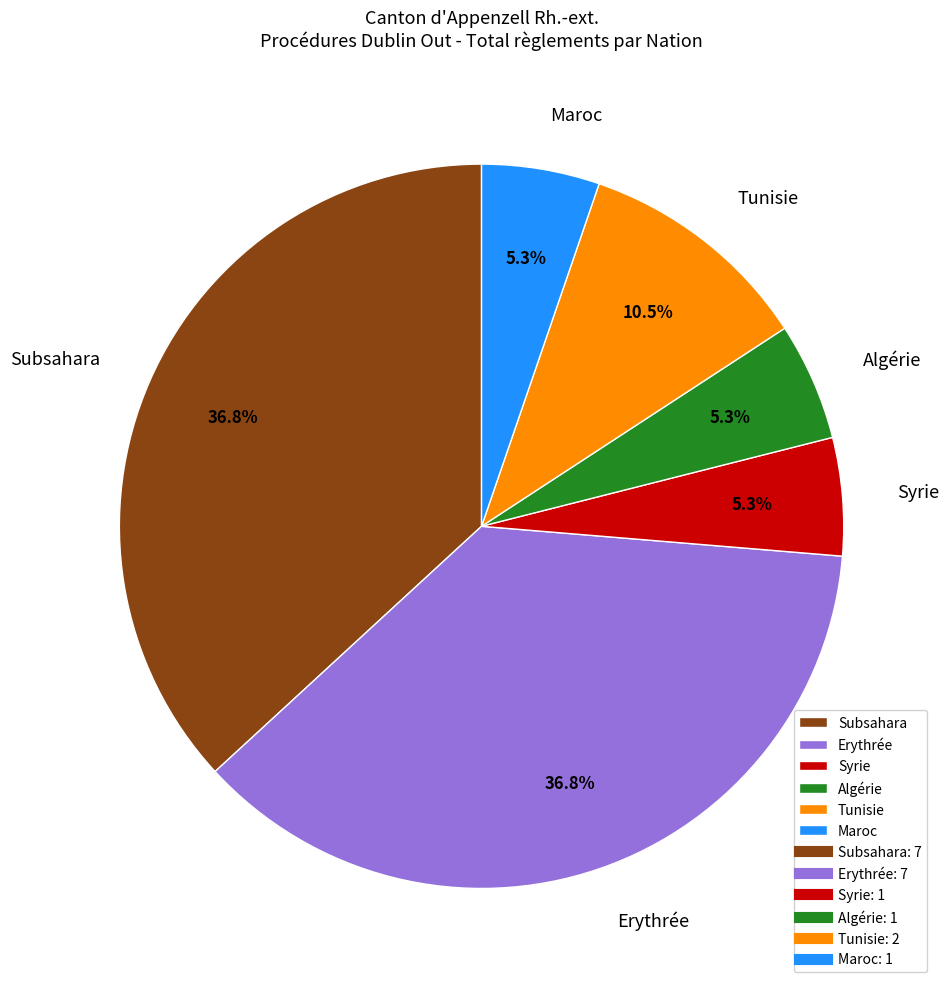

Which has a higher value, Syrie or Tunisie?

Tunisie